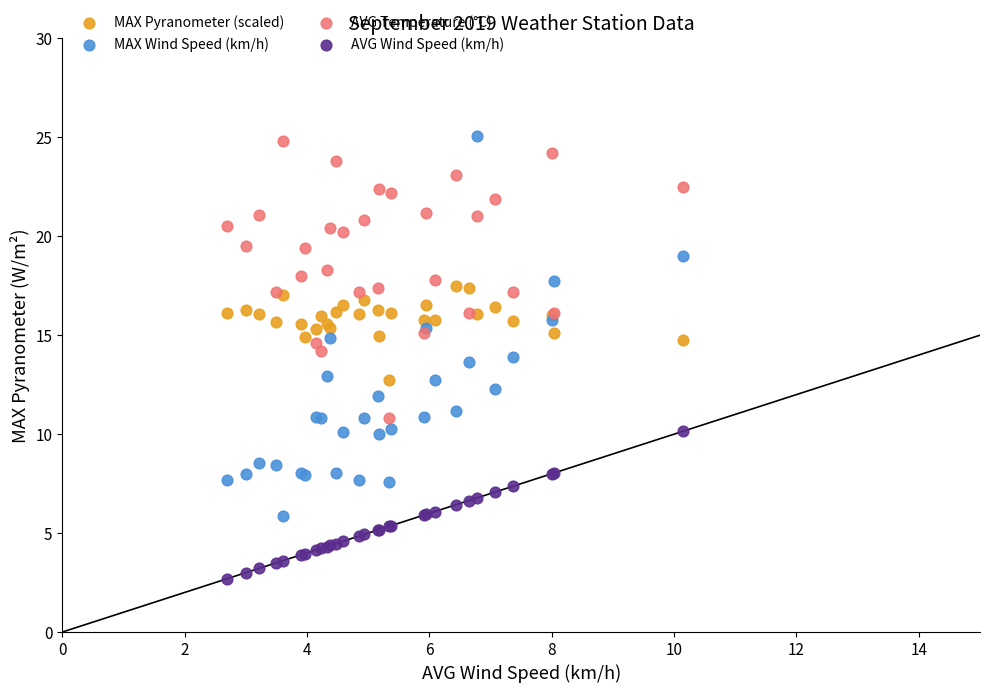

Which series has the largest Y range (max minus min)?

MAX Wind Speed (km/h)